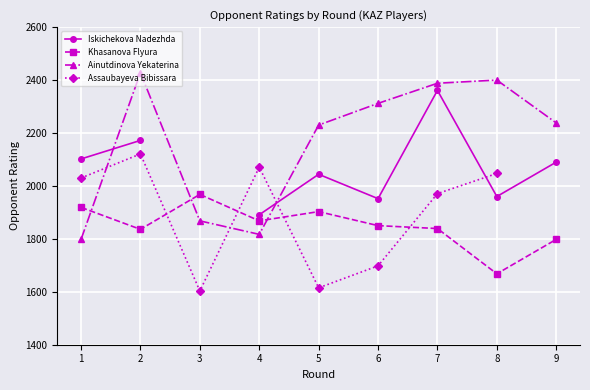

The Assaubayeva Bibissara series shows 2047.0 at 8. True or false?

True